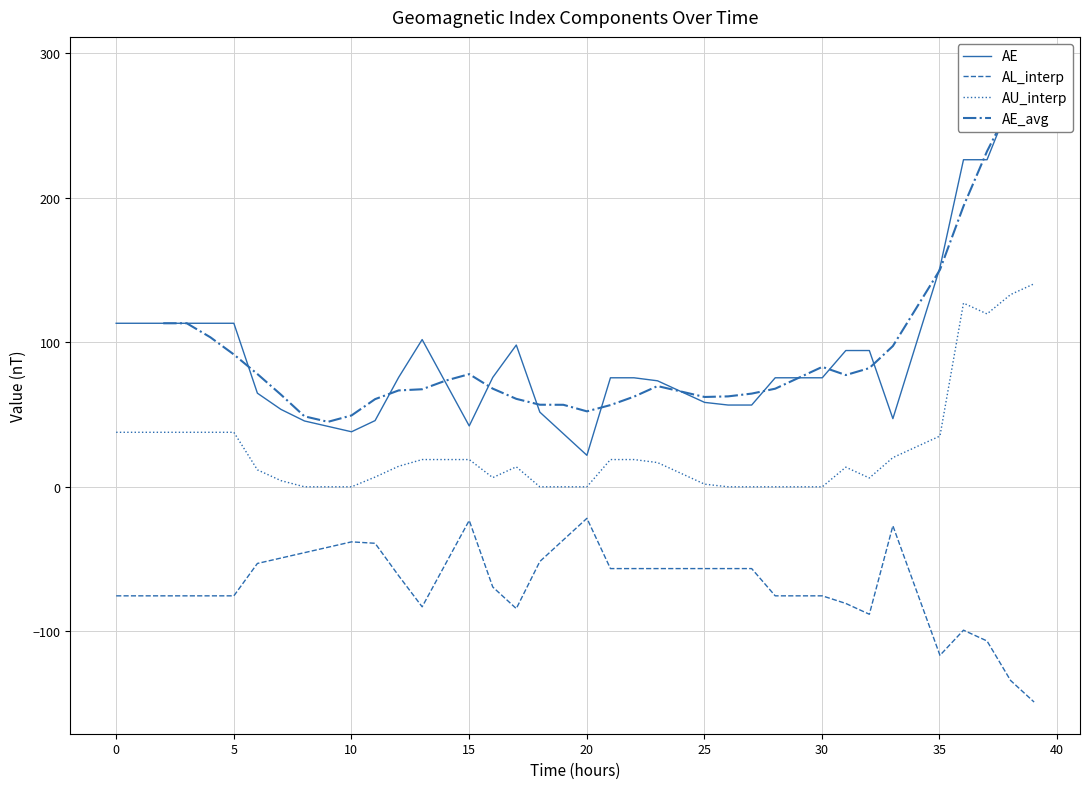

What is the highest value of the AL_interp series?

-21.8